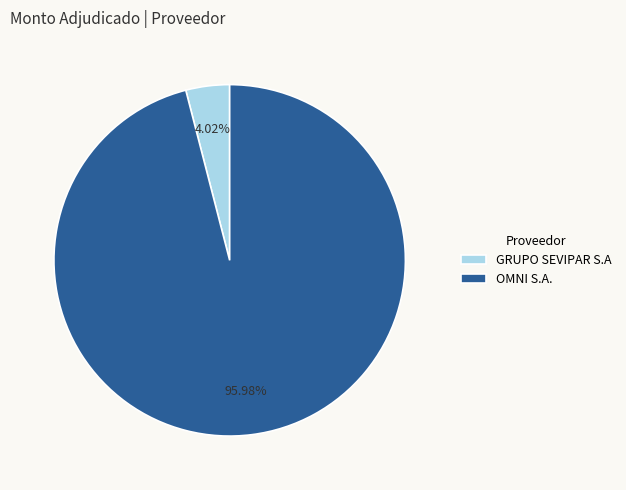

The GRUPO SEVIPAR S.A slice represents 15% of the pie. True or false?

False